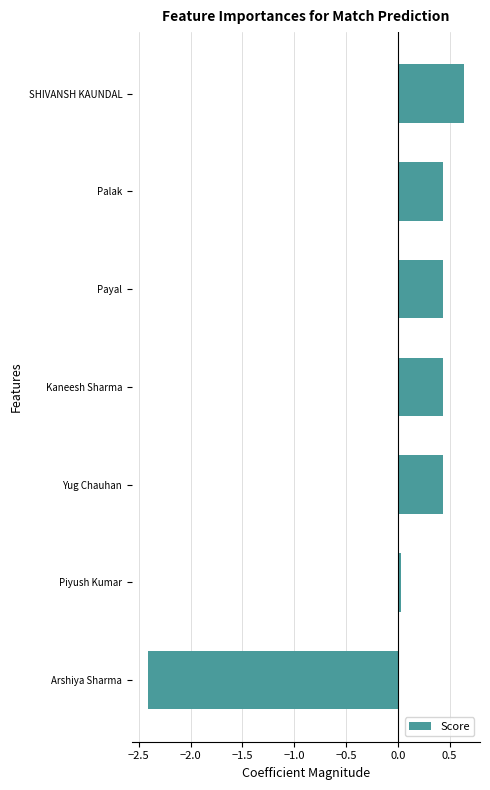

Is it true that the value at Arshiya Sharma is -3.7?

False